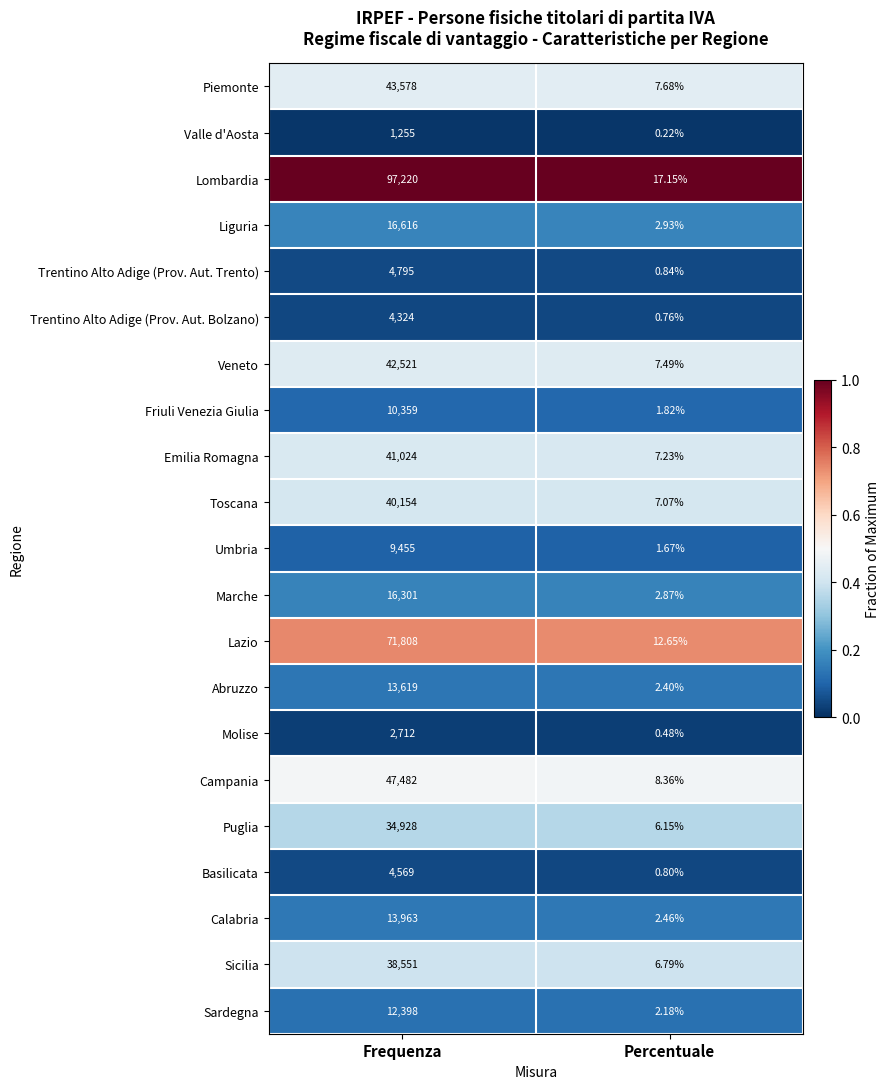

List the series in order of their peak value, lowest first.

Valle d'Aosta, Molise, Trentino Alto Adige (Prov. Aut. Bolzano), Basilicata, Trentino Alto Adige (Prov. Aut. Trento), Umbria, Friuli Venezia Giulia, Sardegna, Abruzzo, Calabria, Marche, Liguria, Puglia, Sicilia, Toscana, Emilia Romagna, Veneto, Piemonte, Campania, Lazio, Lombardia